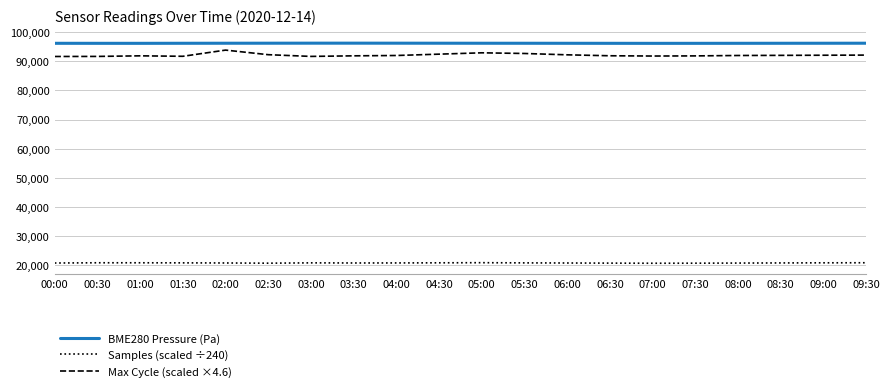

True or false: Max Cycle (scaled ×4.6) and Samples (scaled ÷240) intersect in this chart.

False